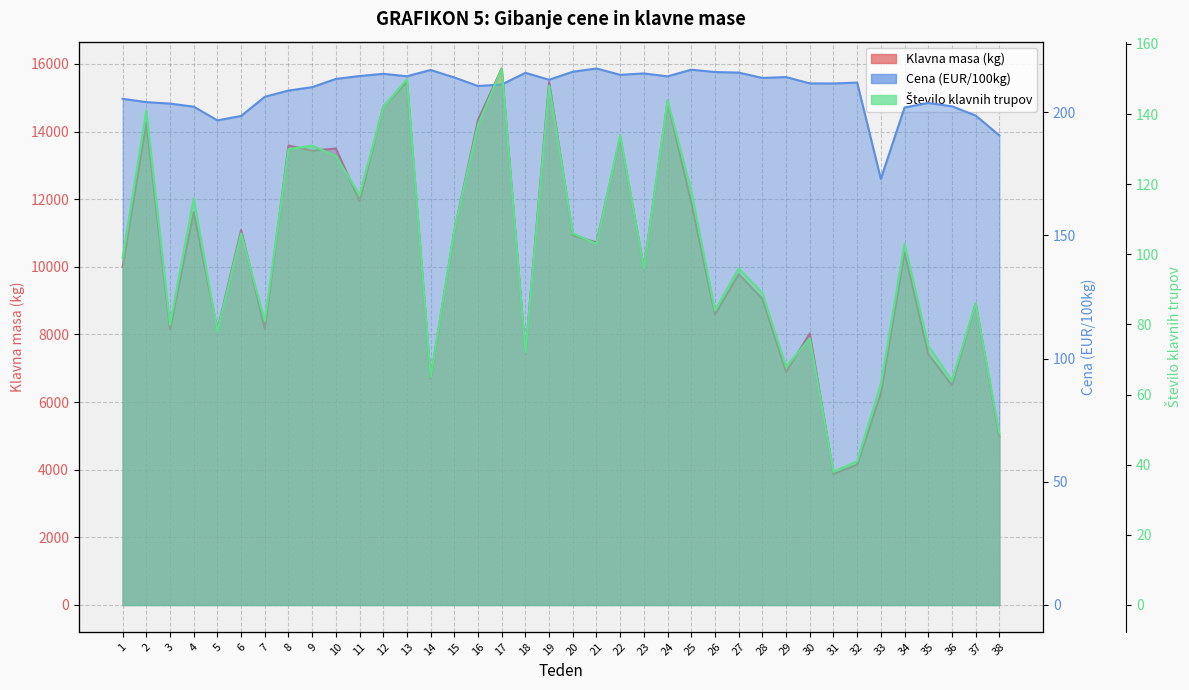

Reading left to right, list all the values displayed in this chart.

Klavna masa (kg): 9998.0	14265.0	8154.0	11616.0	8123.0	11088.0	8162.0	13588.0	13435.0	13499.0	11944.0	14729.0	15475.0	6695.0	11064.0	14344.0	15865.0	7442.0	15465.0	10929.0	10722.0	13829.0	9957.0	14877.0	11887.0	8586.0	9785.0	9056.0	6891.0	8029.0	3874.0	4153.0	6250.0	10434.0	7424.0	6499.0	8912.0	4984.0
Cena (EUR/100kg): 205.5	204.1	203.6	202.3	196.7	198.5	206.3	208.8	210.2	213.6	214.7	215.6	214.6	217.2	214.1	210.7	211.3	216.0	213.2	216.5	217.8	215.2	215.8	214.6	217.3	216.3	216.1	213.9	214.3	211.7	211.7	212.1	173.0	201.9	203.8	202.4	198.7	190.7
Število klavnih trupov: 99.0	141.0	80.0	116.0	78.0	106.0	81.0	130.0	131.0	128.0	117.0	142.0	150.0	65.0	107.0	137.0	153.0	72.0	148.0	106.0	103.0	134.0	96.0	144.0	118.0	84.0	96.0	89.0	68.0	76.0	38.0	41.0	63.0	103.0	74.0	64.0	86.0	49.0